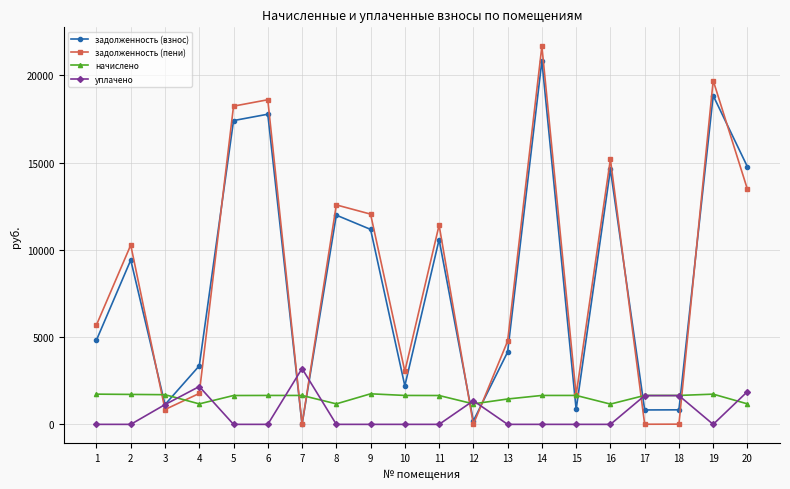

Between 10 and 20, which series saw the biggest shift?

задолженность (взнос)